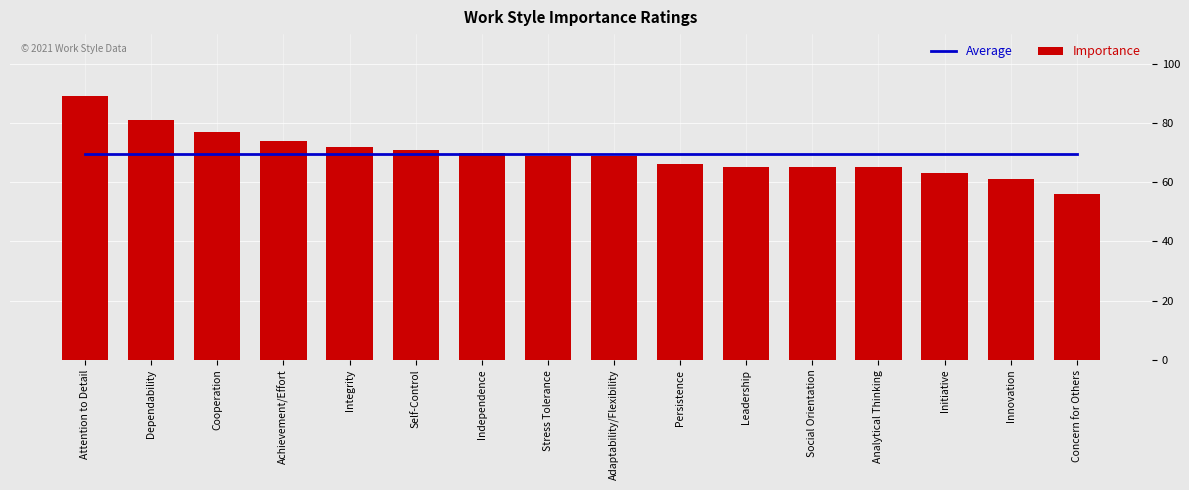

Is the value of Importance at Dependability greater than the value of Average at Dependability?

Yes